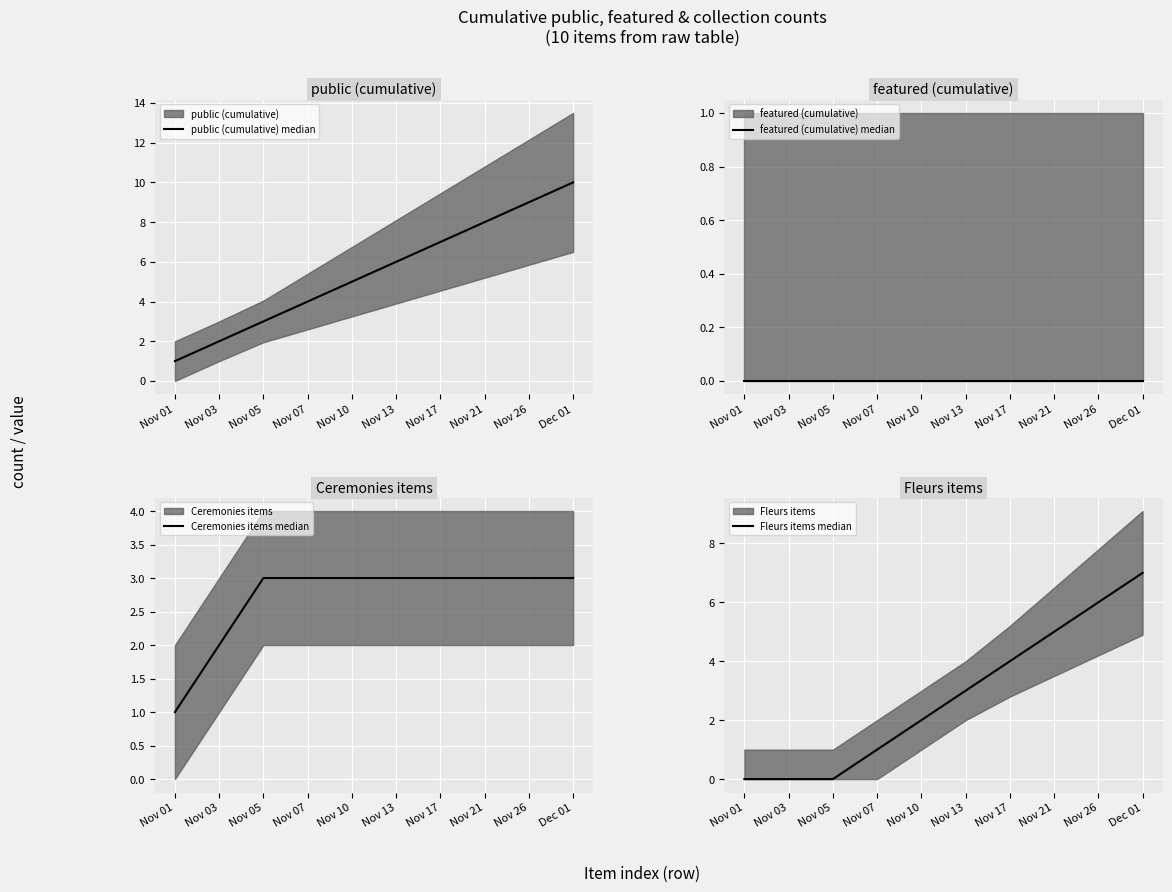

List the series in order of their peak value, highest first.

public (cumulative) median, Fleurs items median, Ceremonies items median, featured (cumulative) median